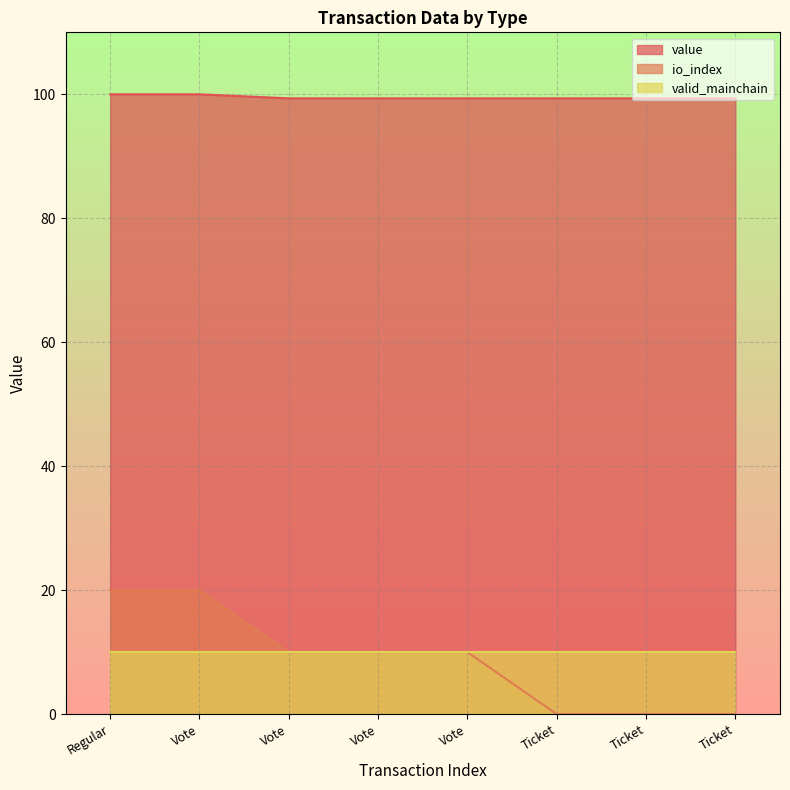

The value of io_index at Vote is 10.0. True or false?

True